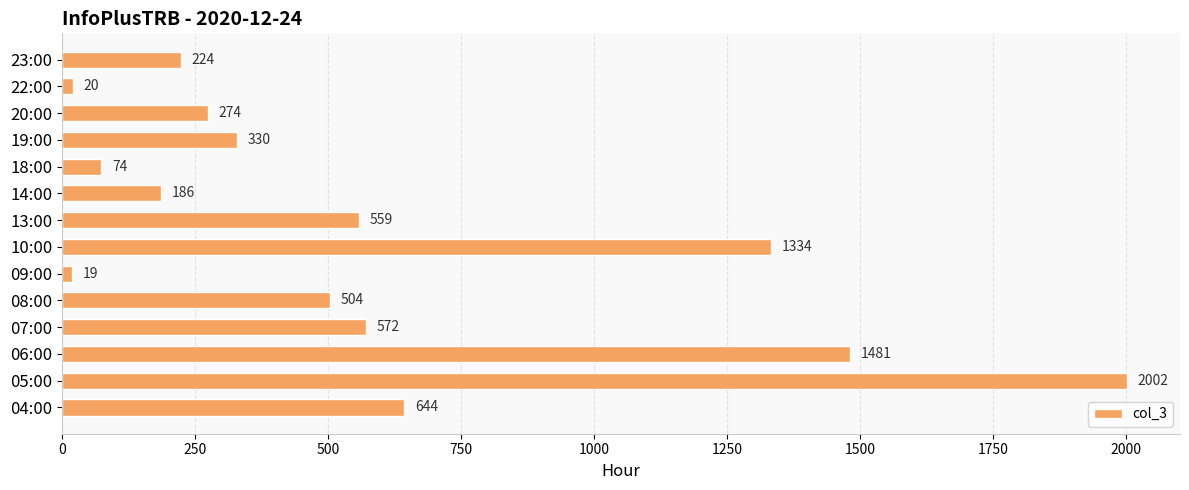

Reading top to bottom, list all the values displayed in this chart.

224	20	274	330	74	186	559	1334	19	504	572	1481	2002	644